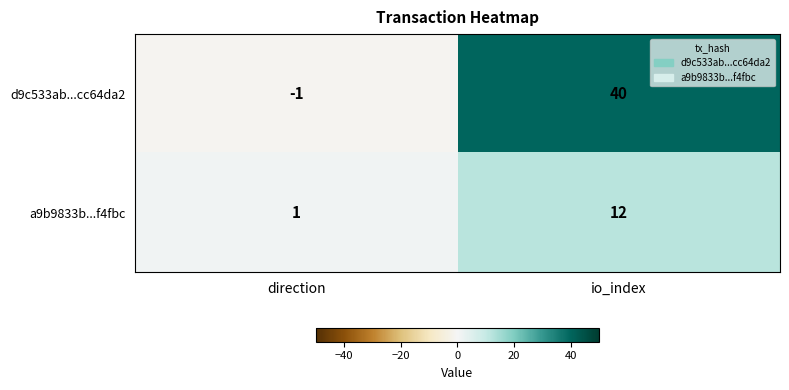

Between direction and io_index, which series saw the biggest shift?

d9c533ab...cc64da2